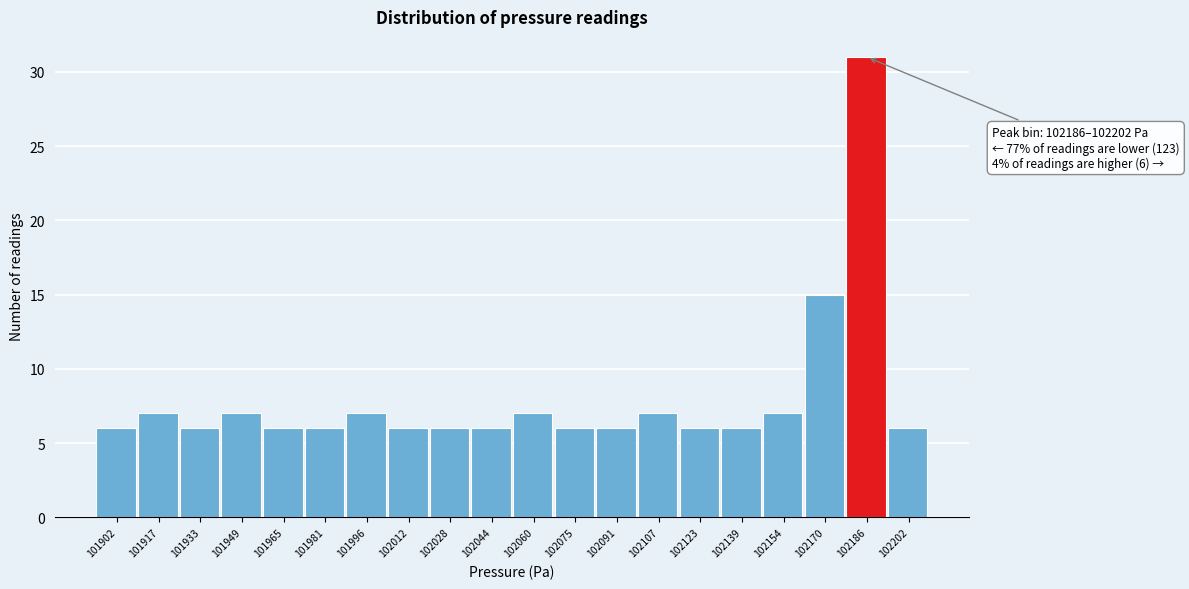

Reading right to left, what are all the values shown in this chart?

102202=6	102186=31	102170=15	102154=7	102139=6	102123=6	102107=7	102091=6	102075=6	102060=7	102044=6	102028=6	102012=6	101996=7	101981=6	101965=6	101949=7	101933=6	101917=7	101902=6